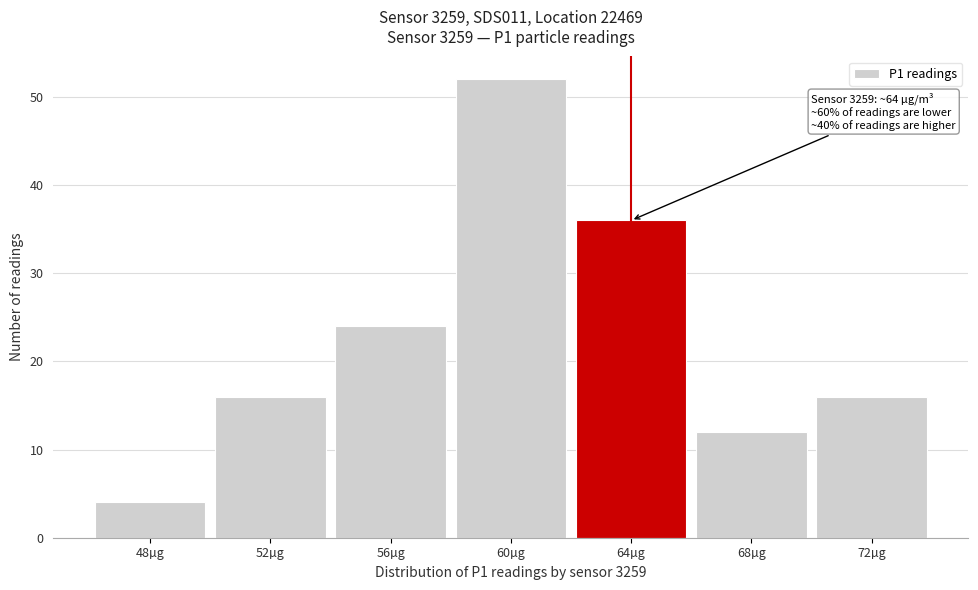

Reading right to left, what are all the values shown in this chart?

72µg=16	68µg=12	64µg=36	60µg=52	56µg=24	52µg=16	48µg=4